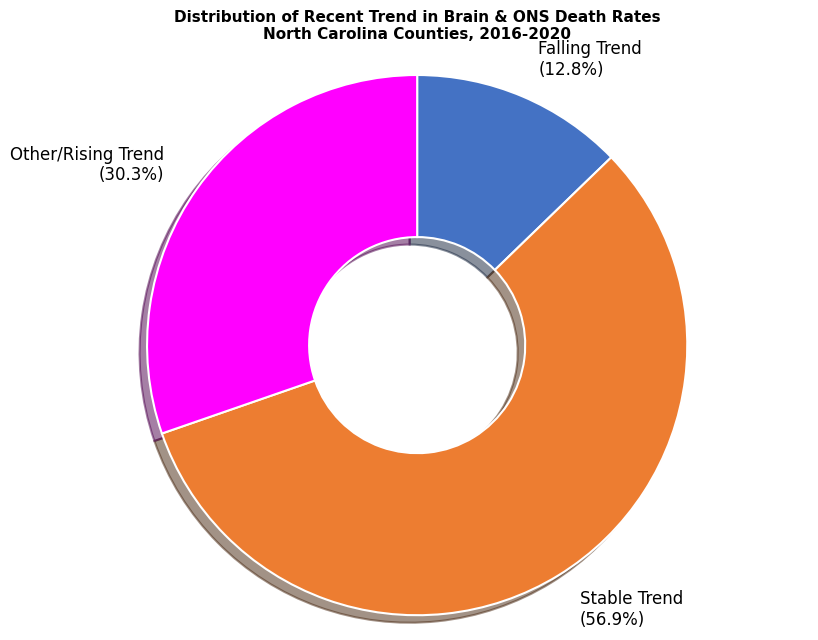

Which category has the smallest portion of the pie?

Falling Trend